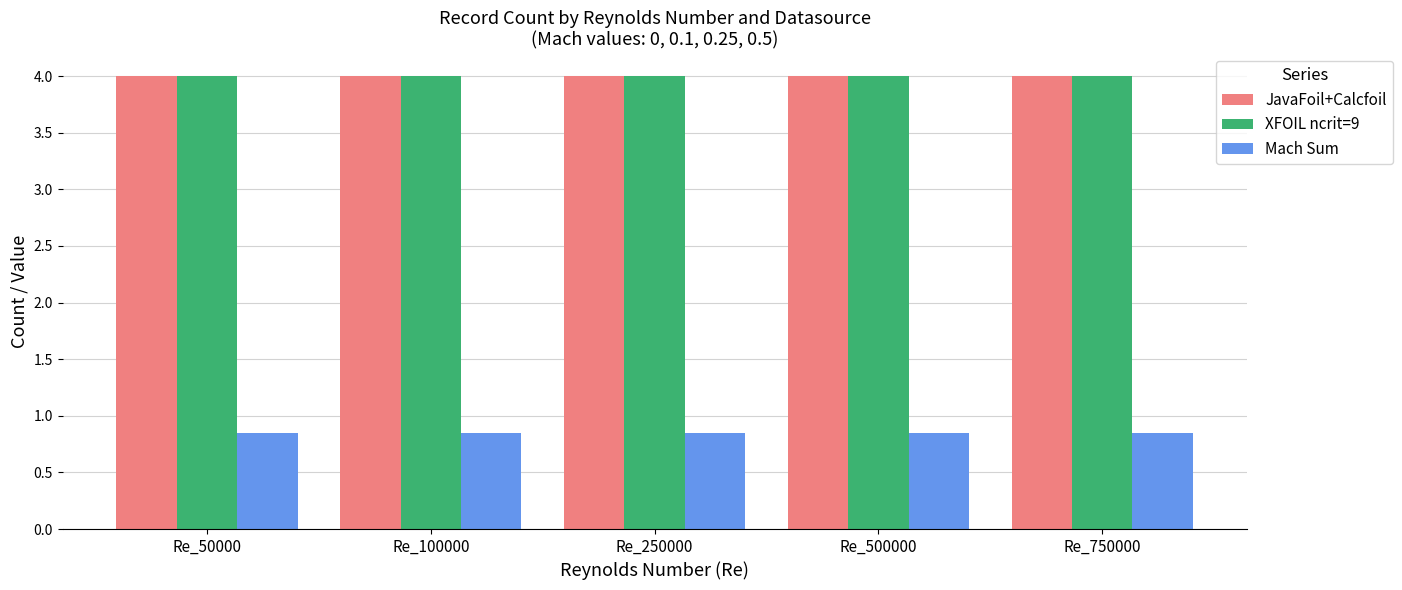

The JavaFoil+Calcfoil series shows 4.0 at Re_50000. True or false?

True